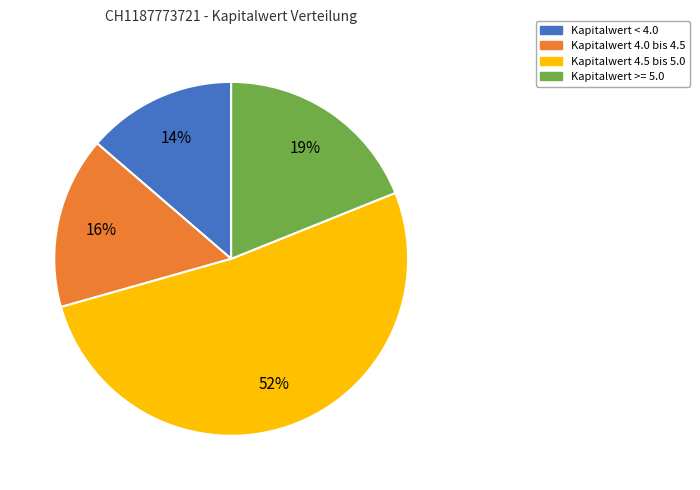

To the nearest percent, what is the difference between the largest and smallest slice percentages?

38%